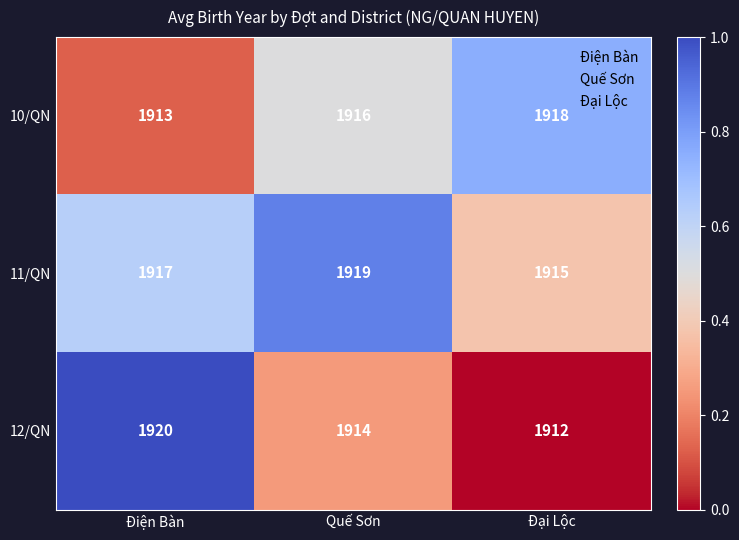

Which label corresponds to the largest value in the chart?

Điện Bàn